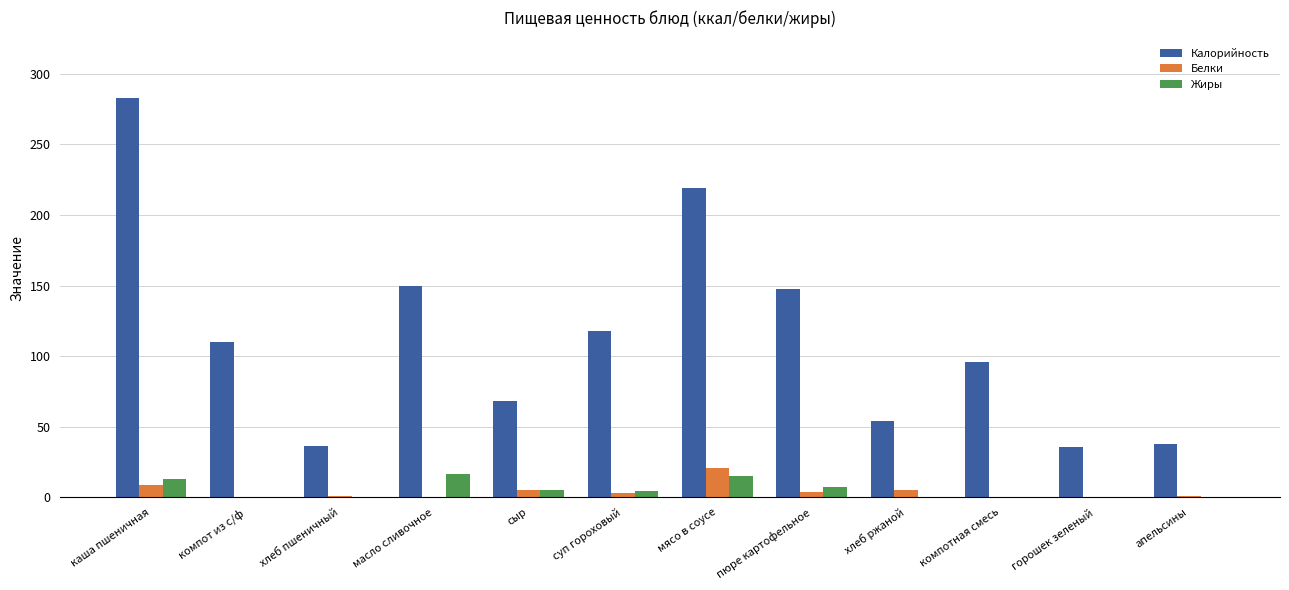

What is the difference between the Калорийность values at сыр and хлеб пшеничный?

32.4